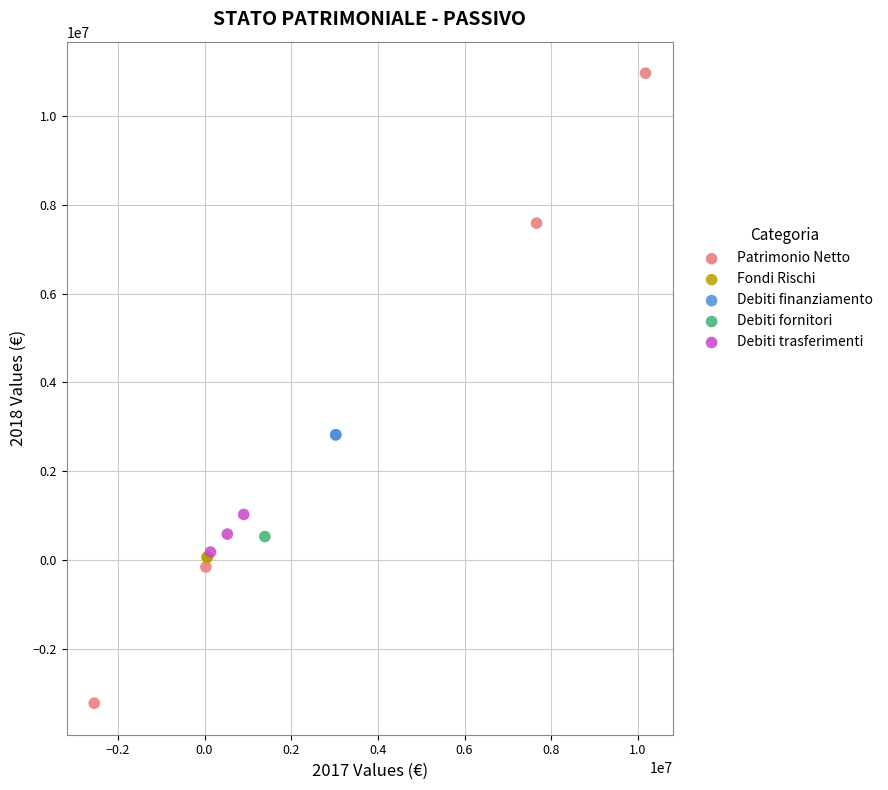

Which series contains the lowest Y value?

Patrimonio Netto